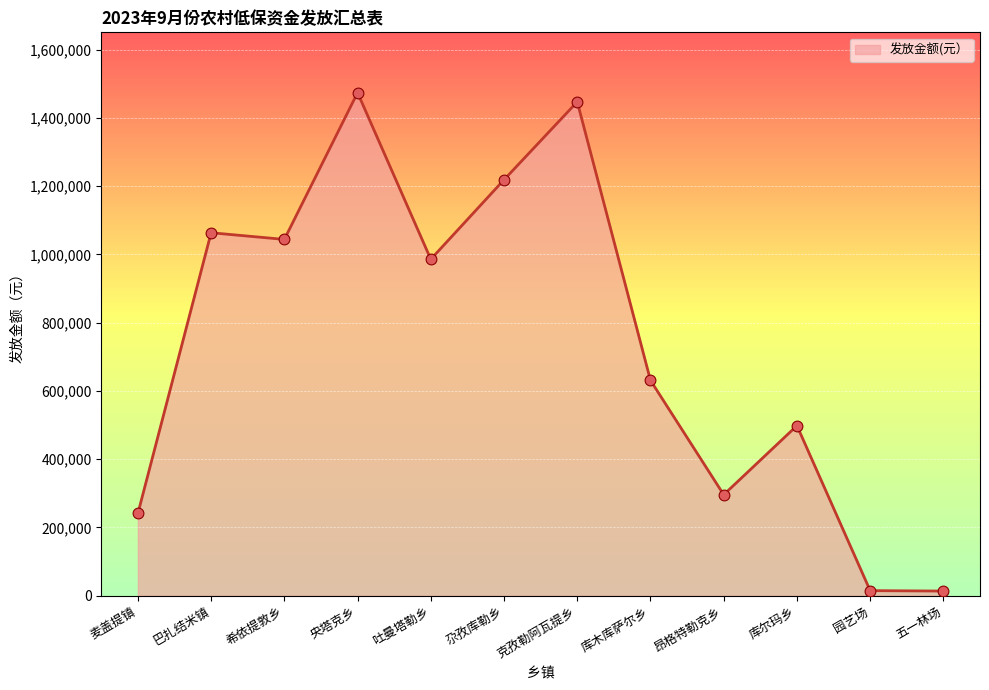

What is the change in value from 麦盖提镇 to 昂格特勒克乡?

+54878